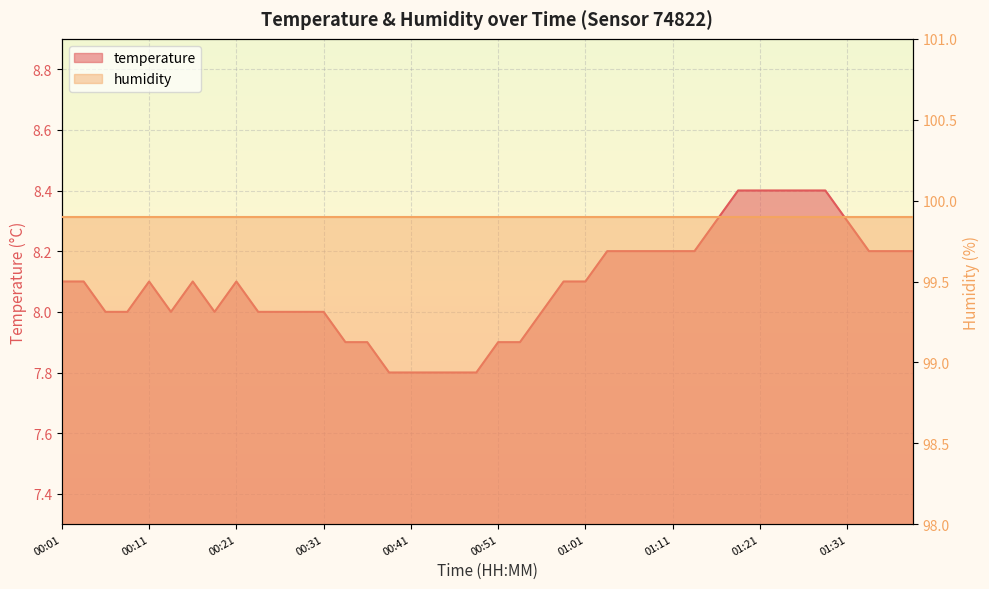

What is the difference between the maximum and second lowest values?

0.6